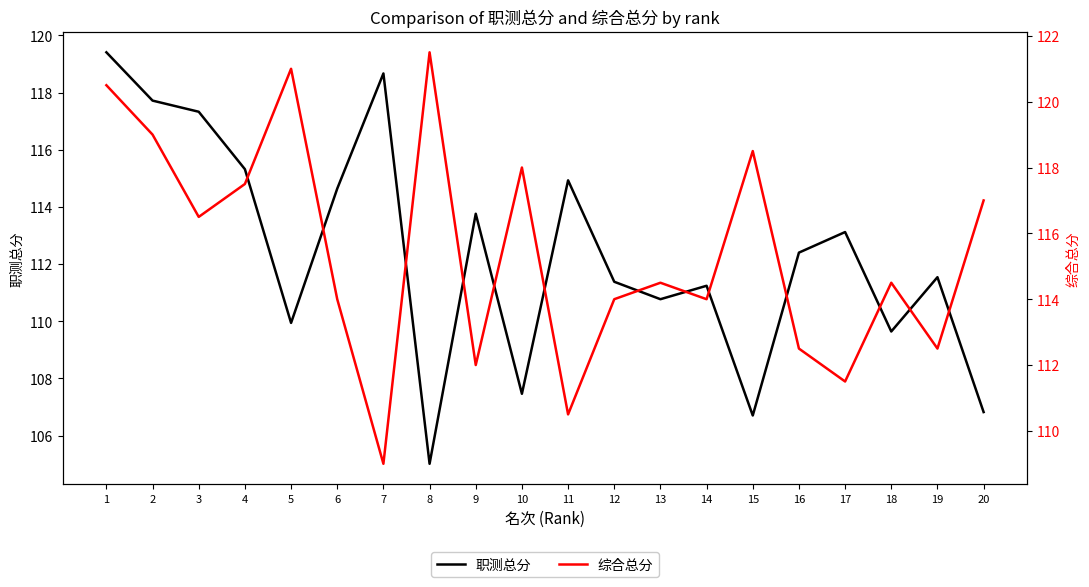

Which label corresponds to the largest value in the chart?

8